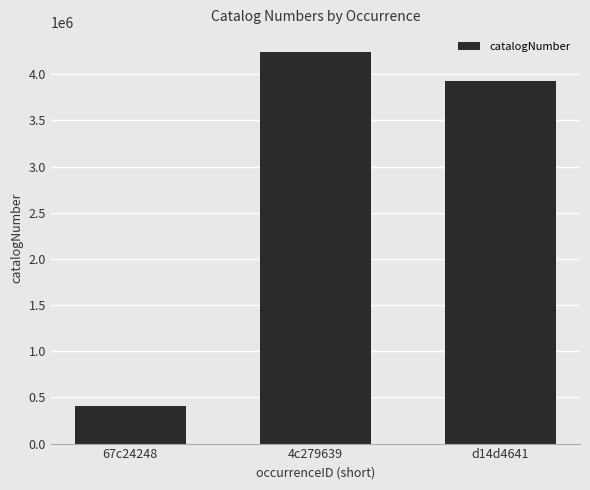

Does the chart contain stacked bars?

No